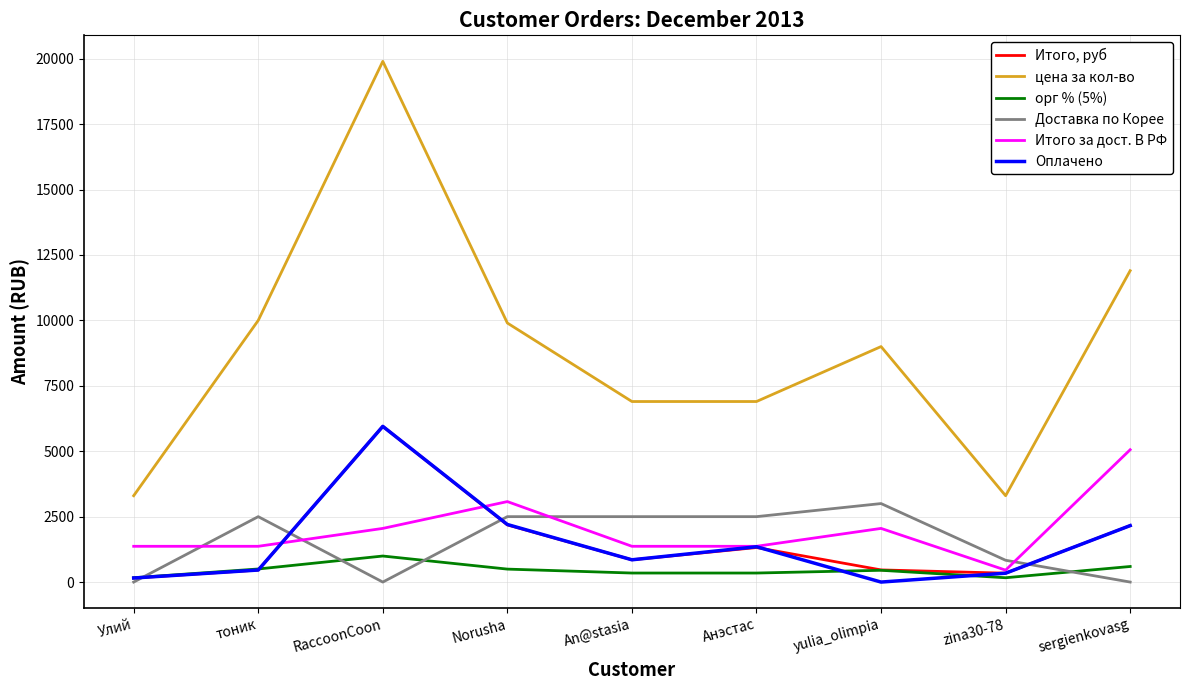

What is the maximum value for Оплачено?

5950.0